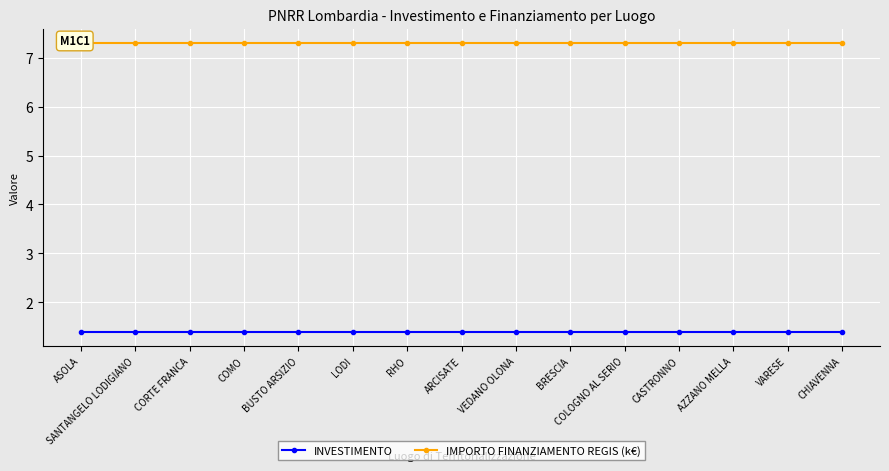

True or false: INVESTIMENTO has a value of 2.0 at LODI.

False